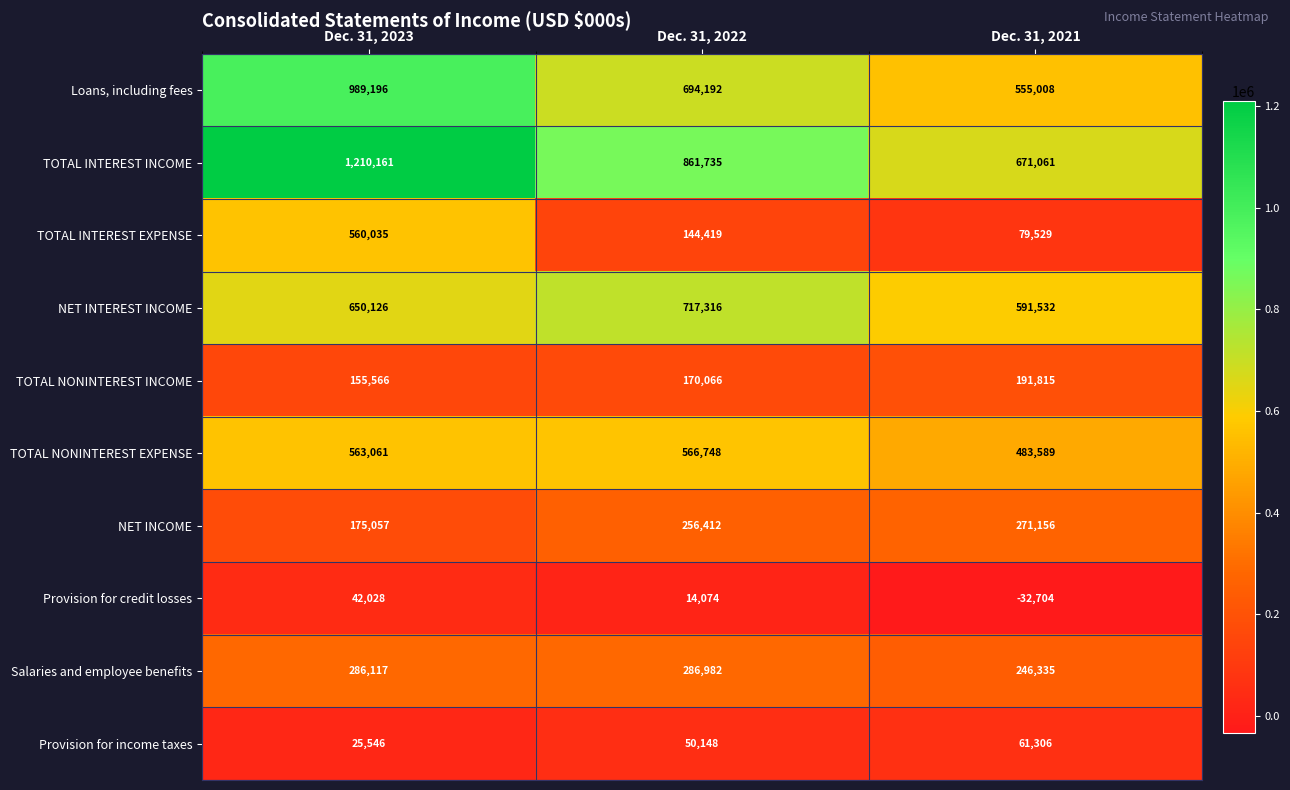

What value does the Loans, including fees series have at Dec. 31, 2021?

555008